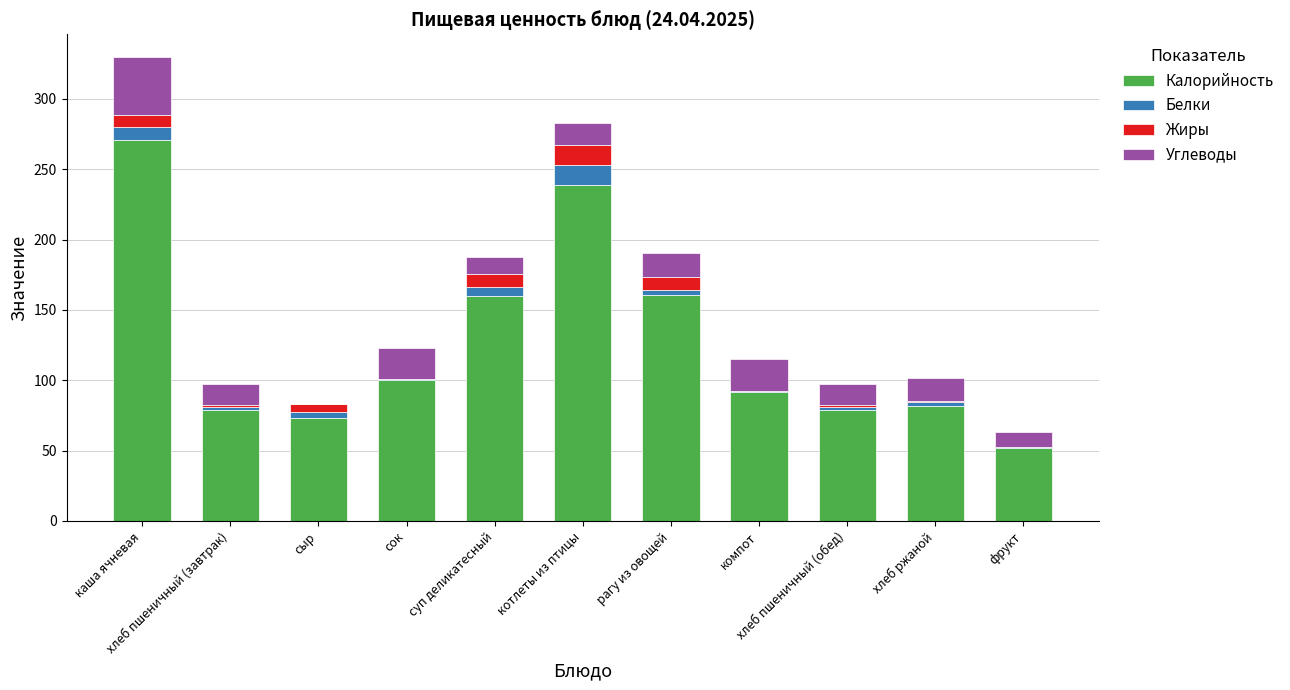

Are the bars grouped side by side (vs. stacked)?

No